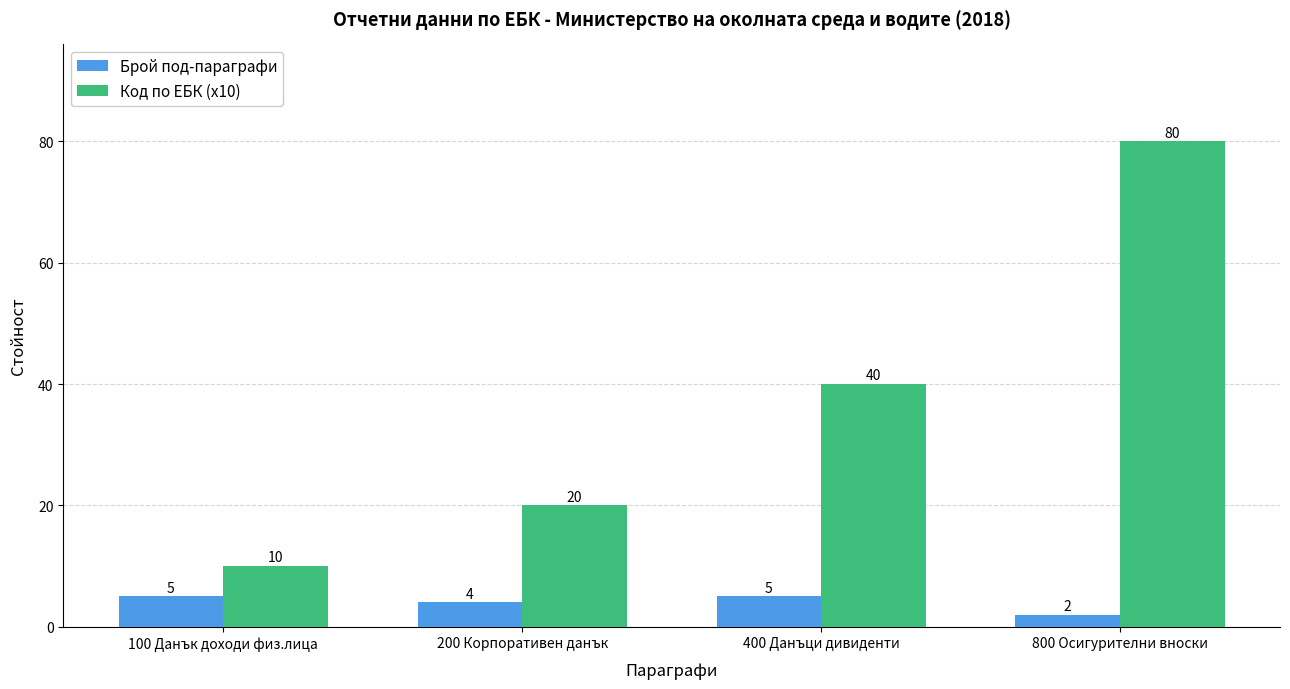

What are all the series names shown in the legend?

Брой под-параграфи, Код по ЕБК (x10)